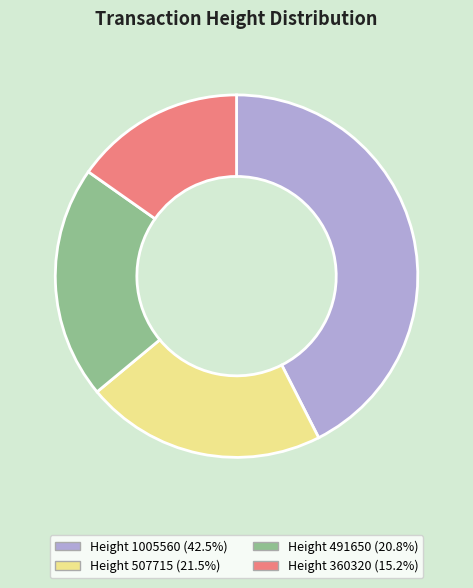

Does Height 360320 account for over 50% of the chart?

No